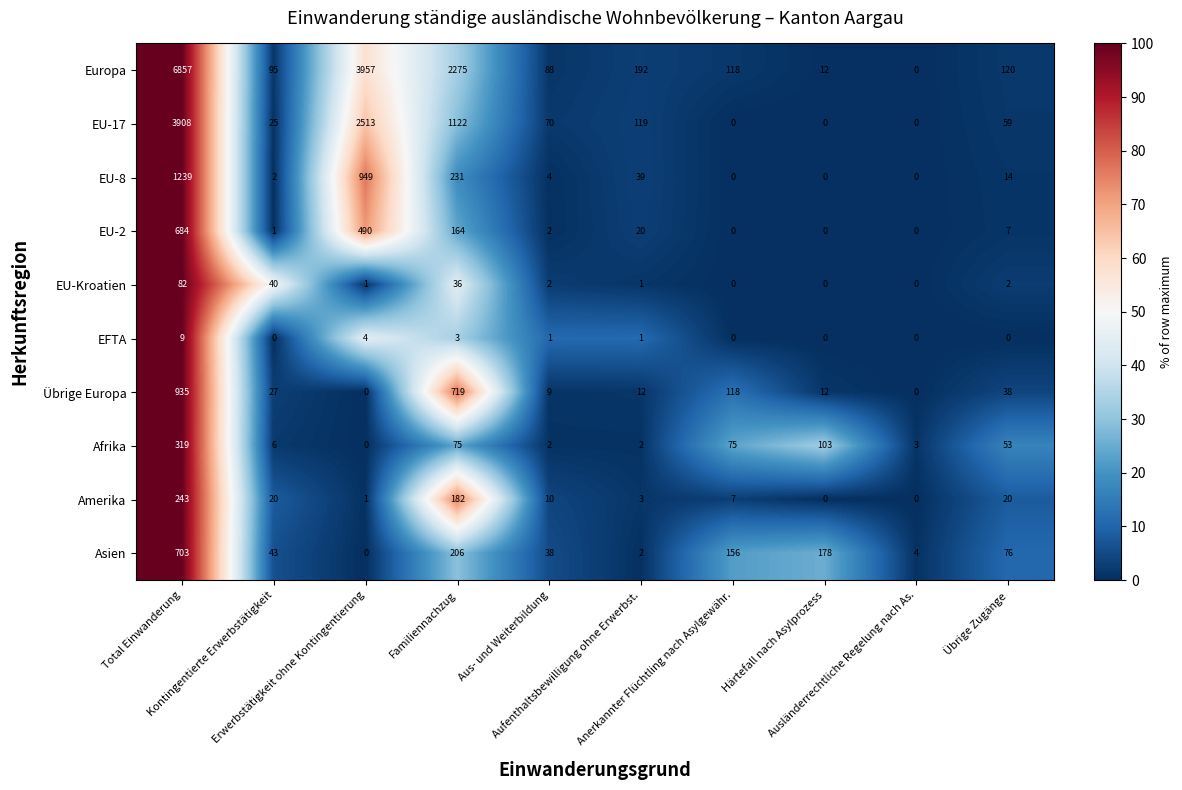

At how many categories does at least one series exceed 751?

3